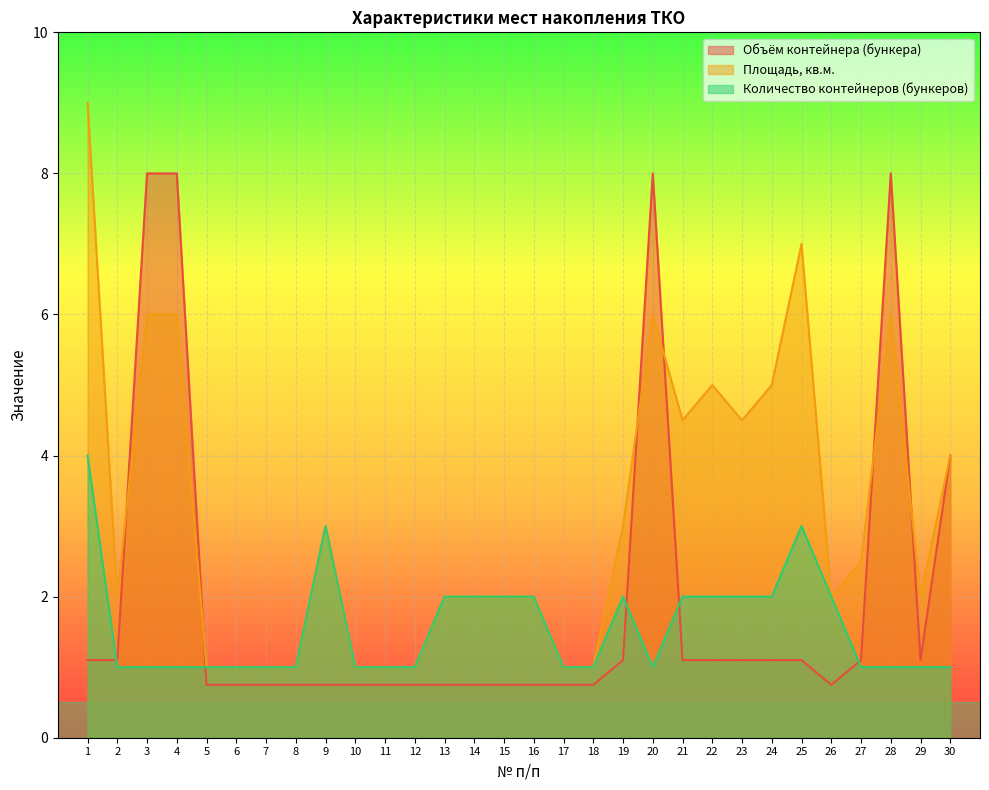

At which label is Количество контейнеров (бункеров) closest to 2?

13